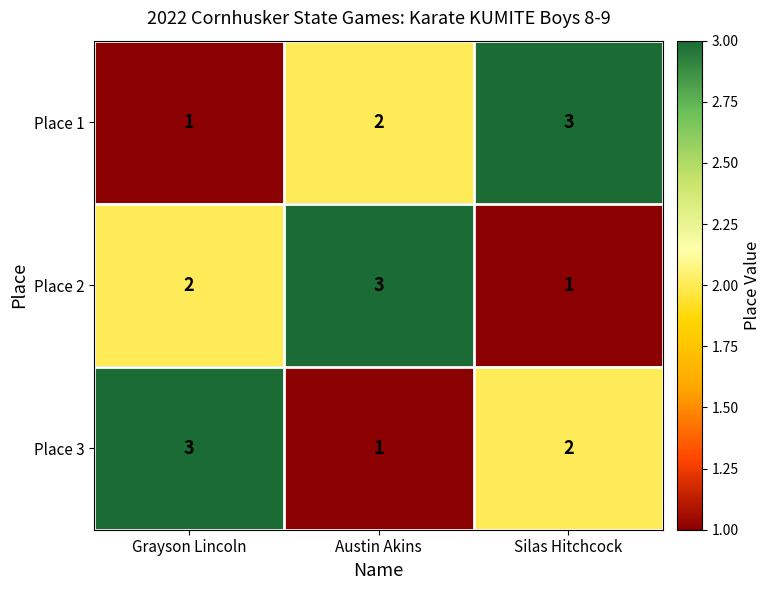

True or false: Place 2 has a value of 1 at Silas Hitchcock.

True